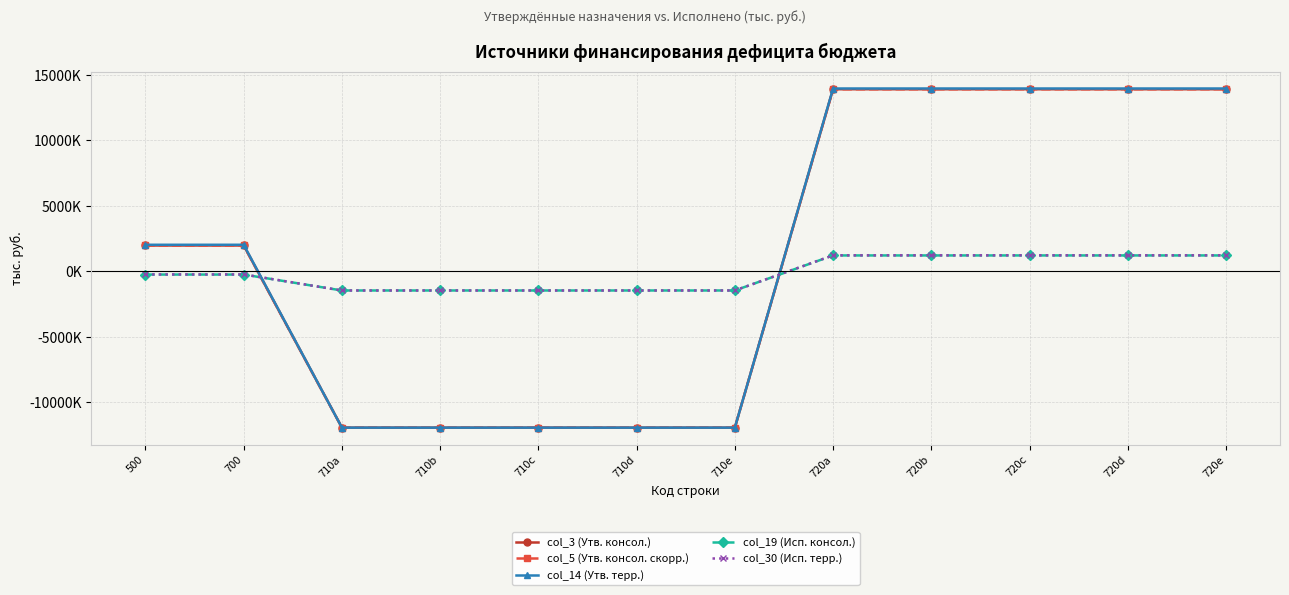

Does the chart have visible grid lines?

Yes